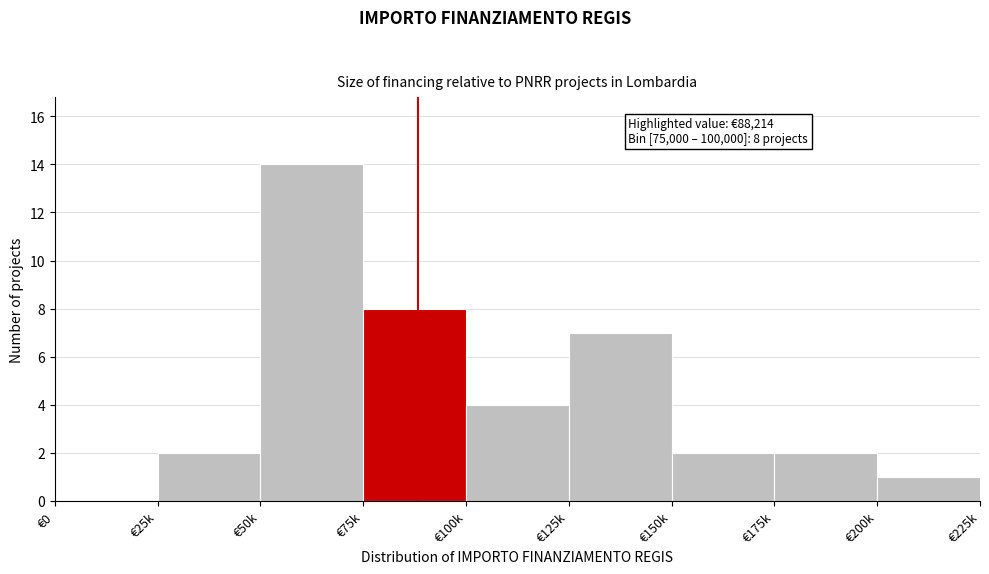

Reading right to left, list all the values displayed in this chart.

€200k=1	€175k=2	€150k=2	€125k=7	€100k=4	€75k=8	€50k=14	€25k=2	€0=0